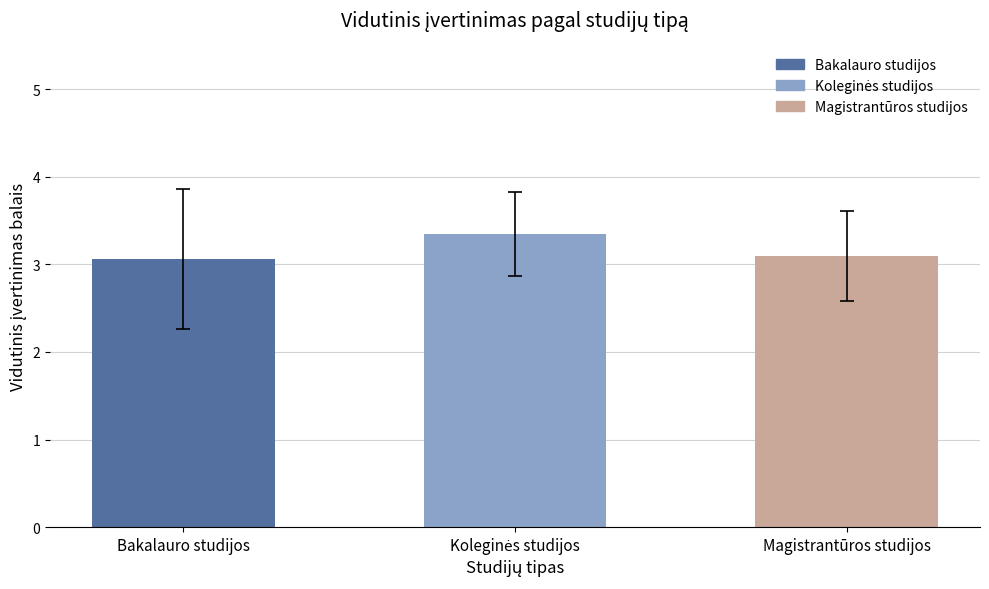

Reading left to right, extract all data points from this chart.

3.1	3.3	3.1